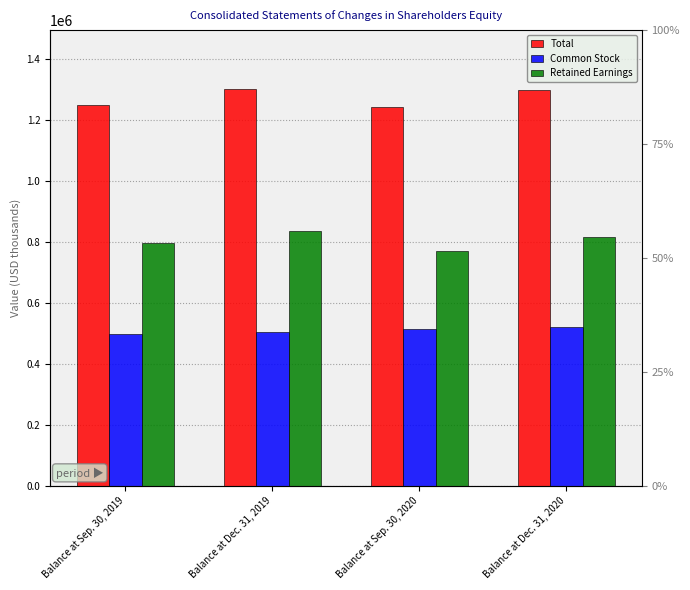

Reading right to left, what are all the values shown in this chart?

Total: 1298311	1241819	1299005	1248201
Common Stock: 520357	513959	504184	498433
Retained Earnings: 813669	770498	833308	794739